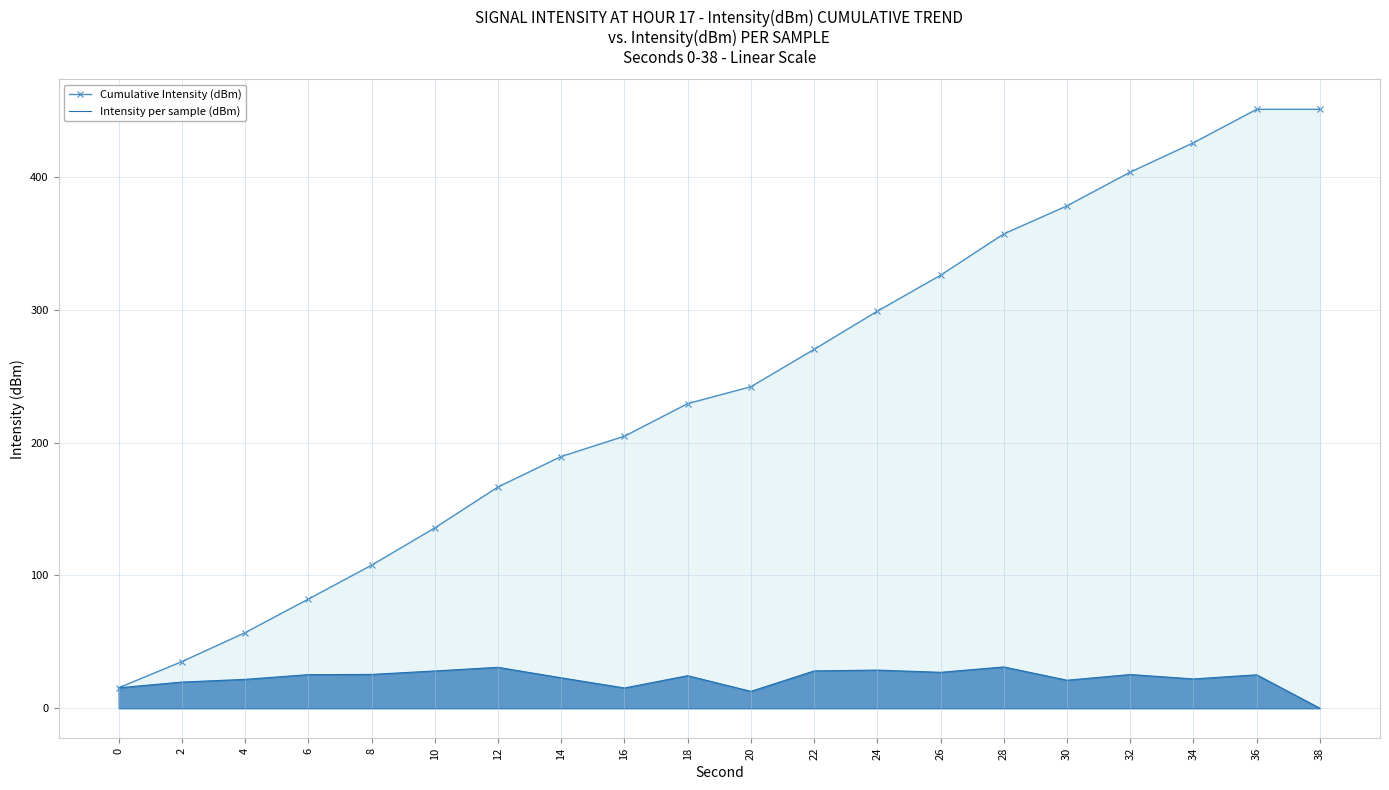

Where is the first local maximum for Intensity per sample (dBm)?

12